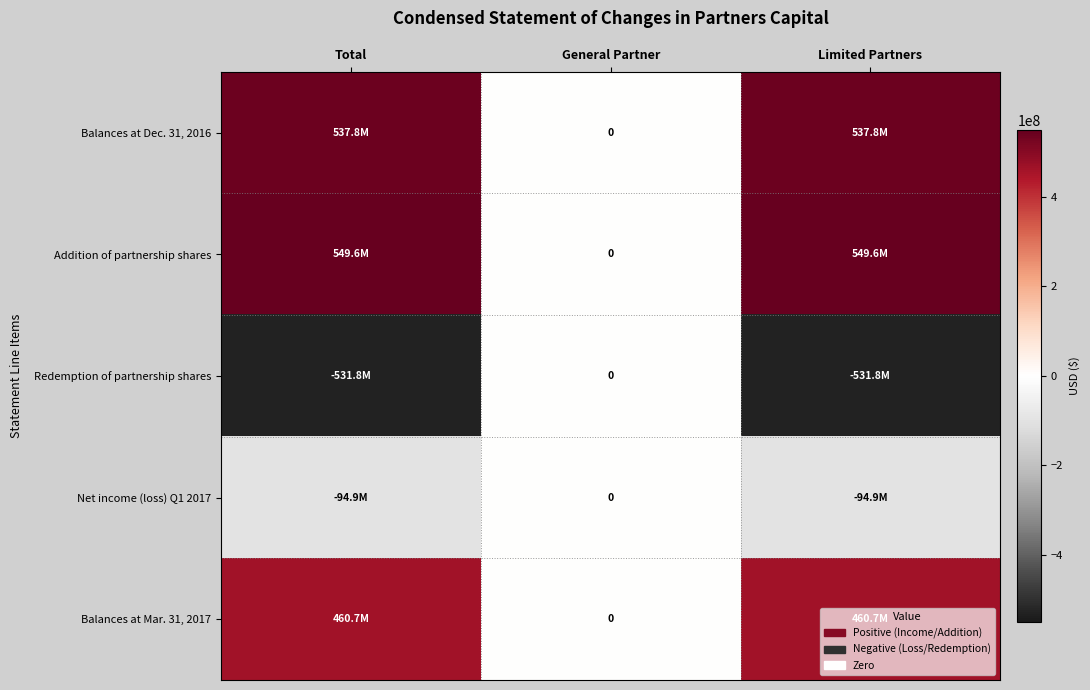

Is the value of Balances at Mar. 31, 2017 at Total greater than the value of Net income (loss) Q1 2017 at Total?

Yes